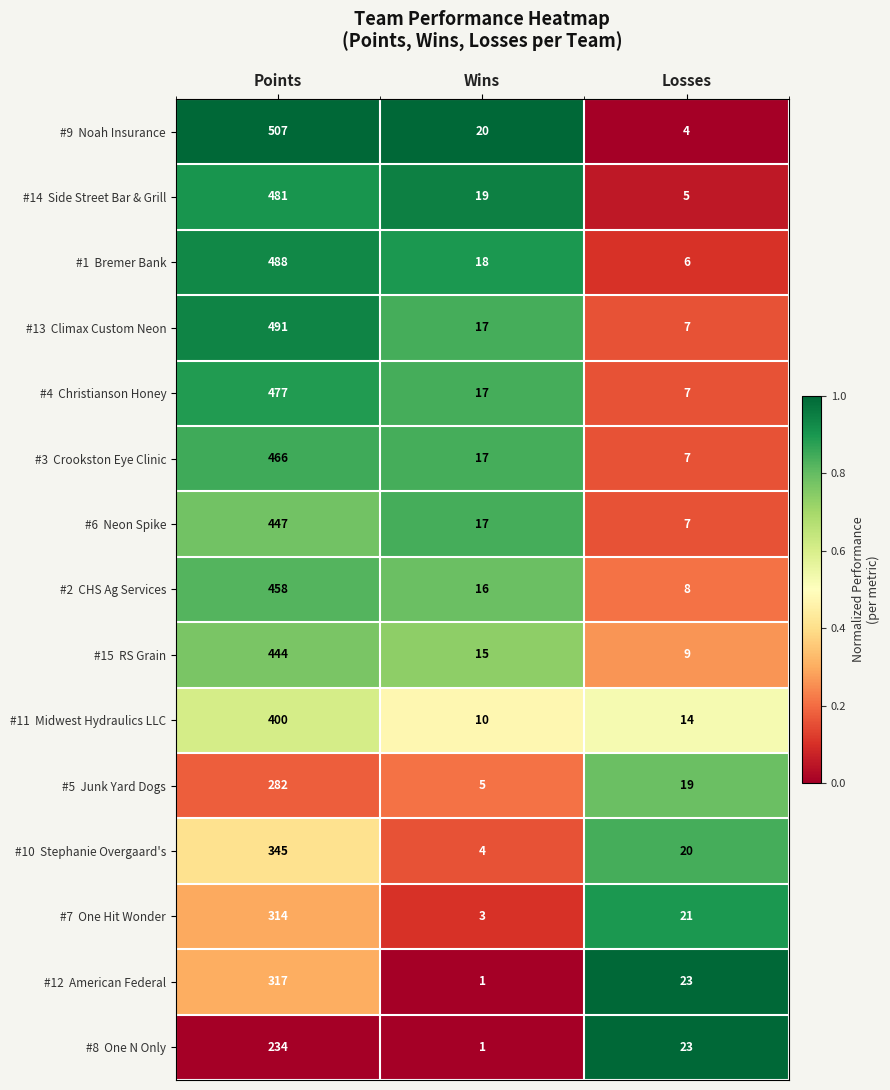

What is the total value across all series at Losses?

180